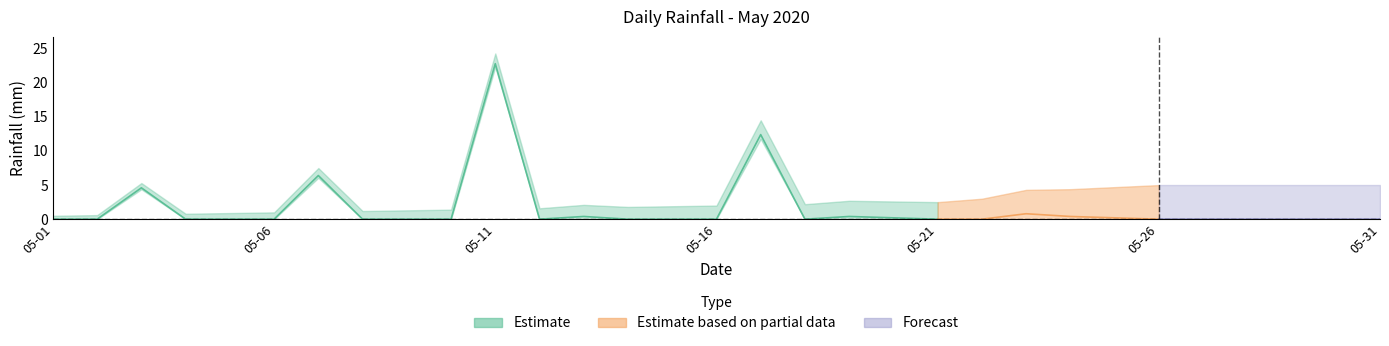

What is the change in value from 2020-05-20 to 2020-05-28?

-0.2